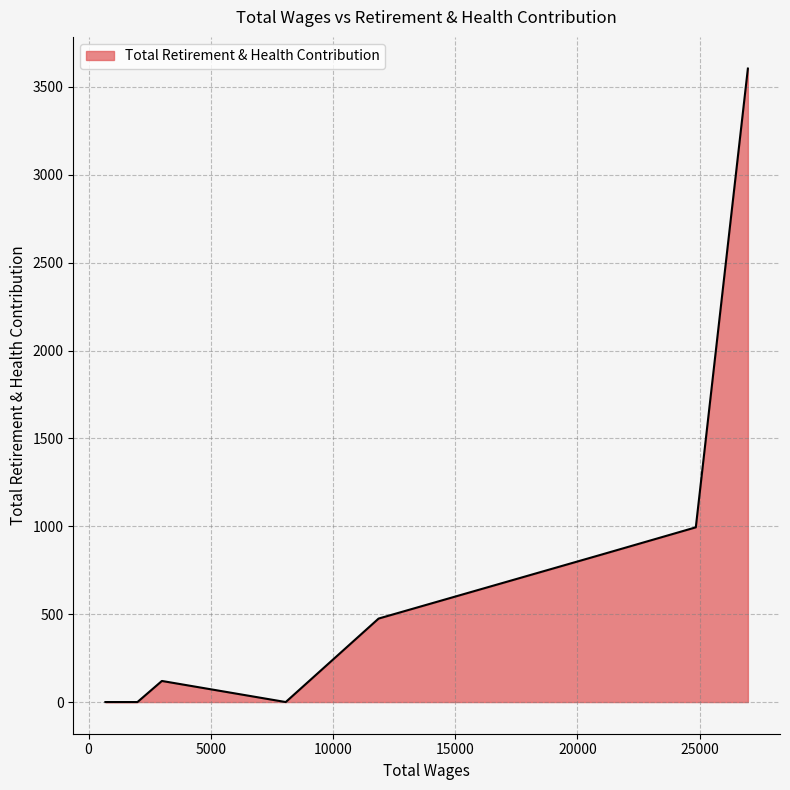

What is the difference between the maximum and minimum values?

3604